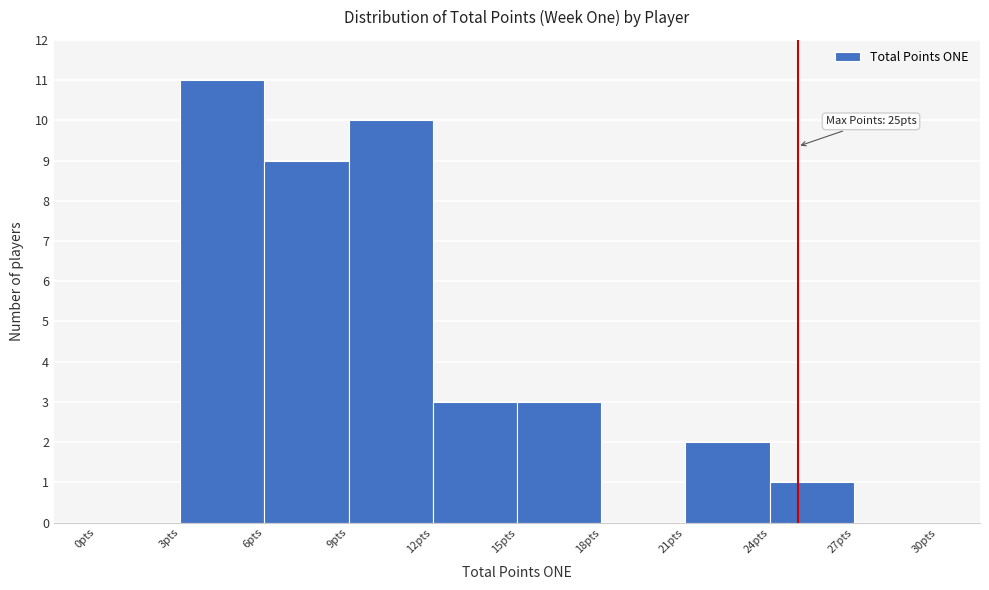

Over which range of the x-axis is the bar tallest?

3 to 6